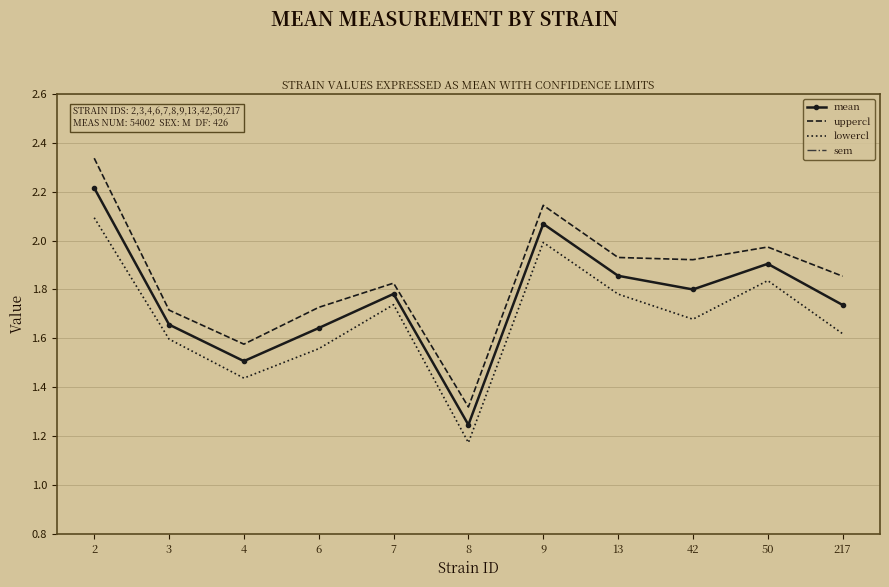

What is the sum of all sem values?

0.5